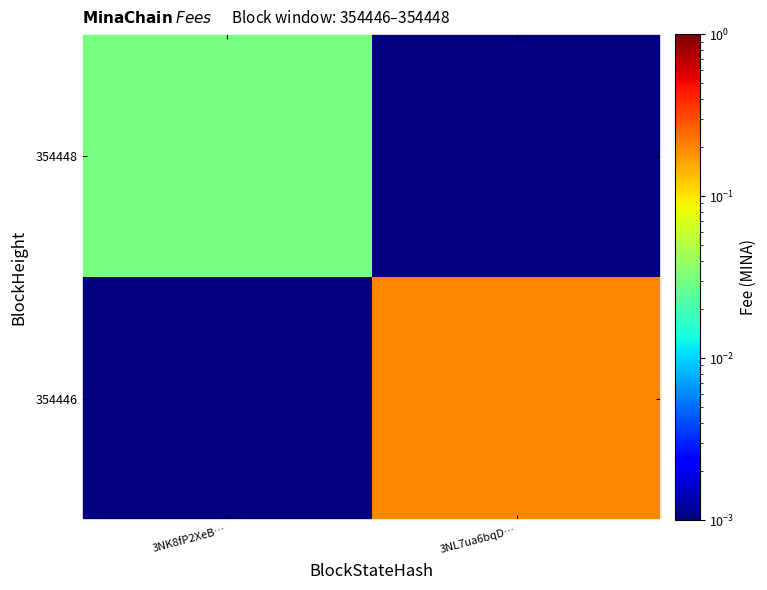

Rank the series at 3NL7ua6bqD… from highest to lowest value.

354446, 354448